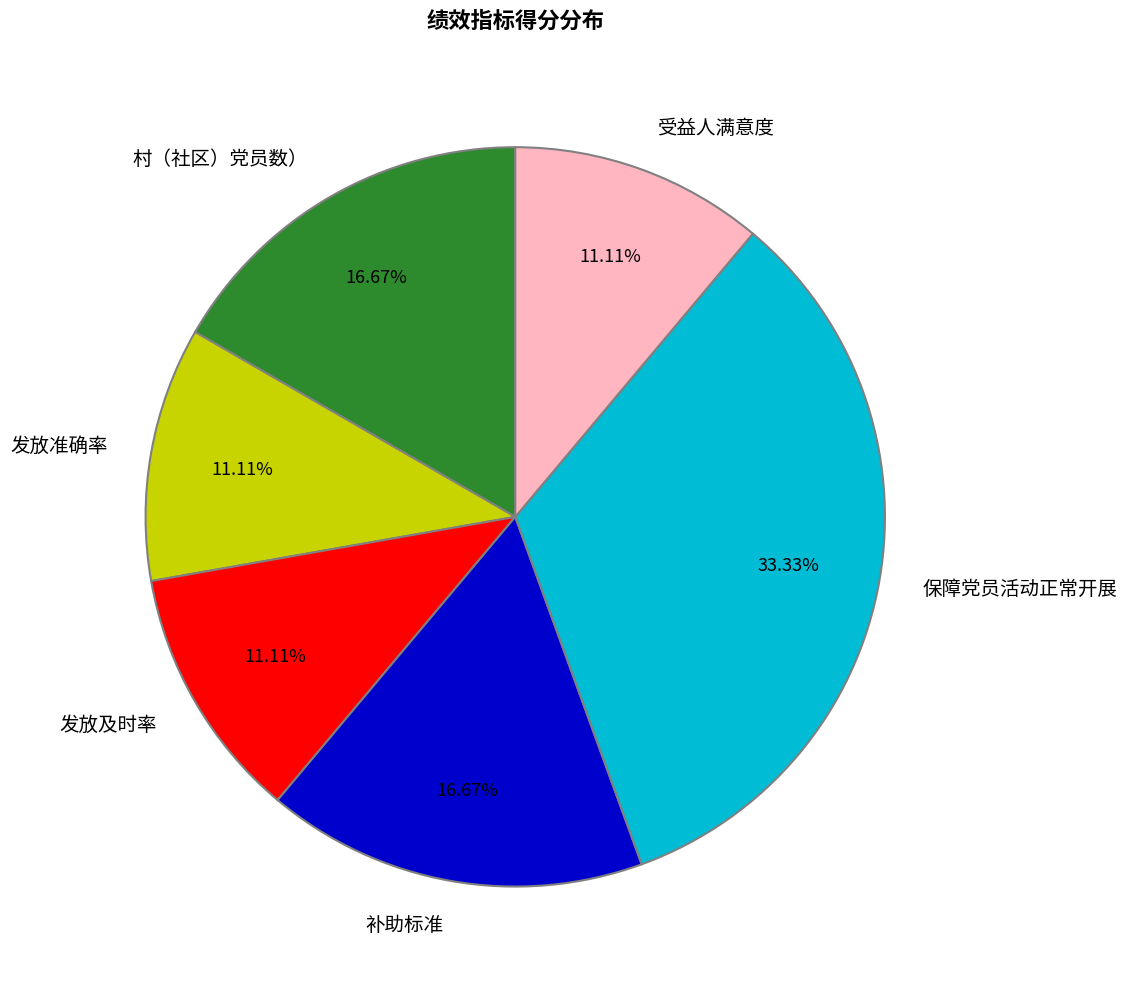

Approximately how many times larger is the value at 发放准确率 compared to 补助标准?

0.7